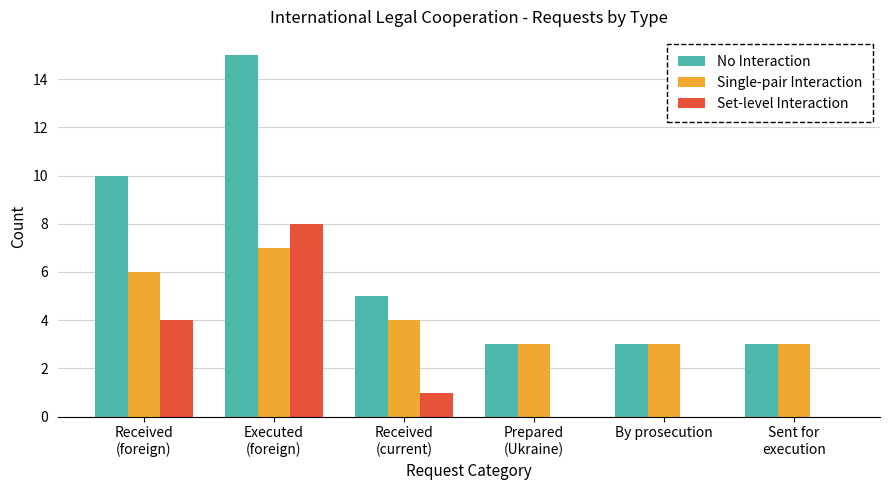

What is the sum of all Single-pair Interaction values?

26